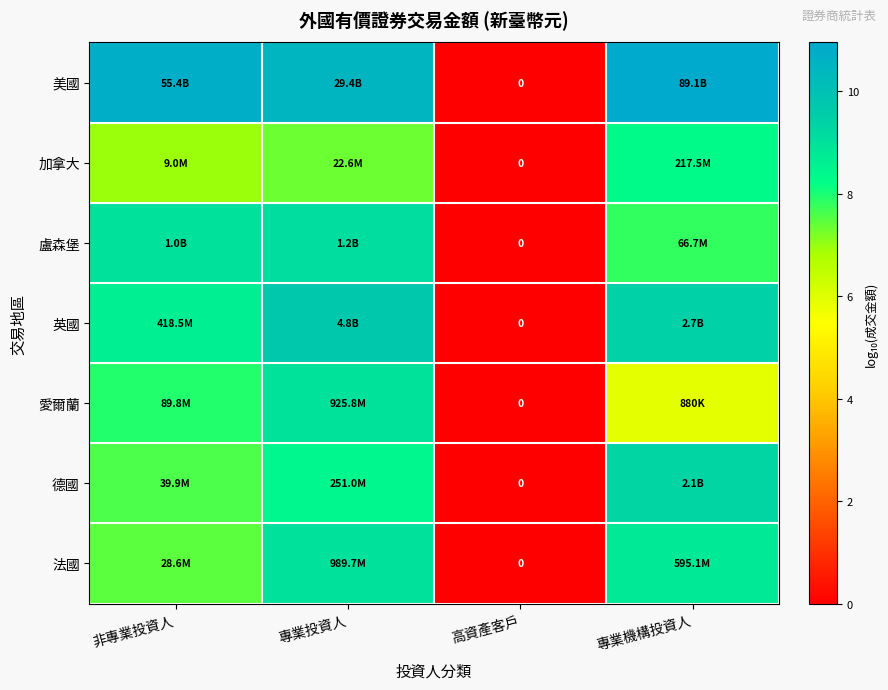

At which category is the sum across all series the highest?

專業投資人